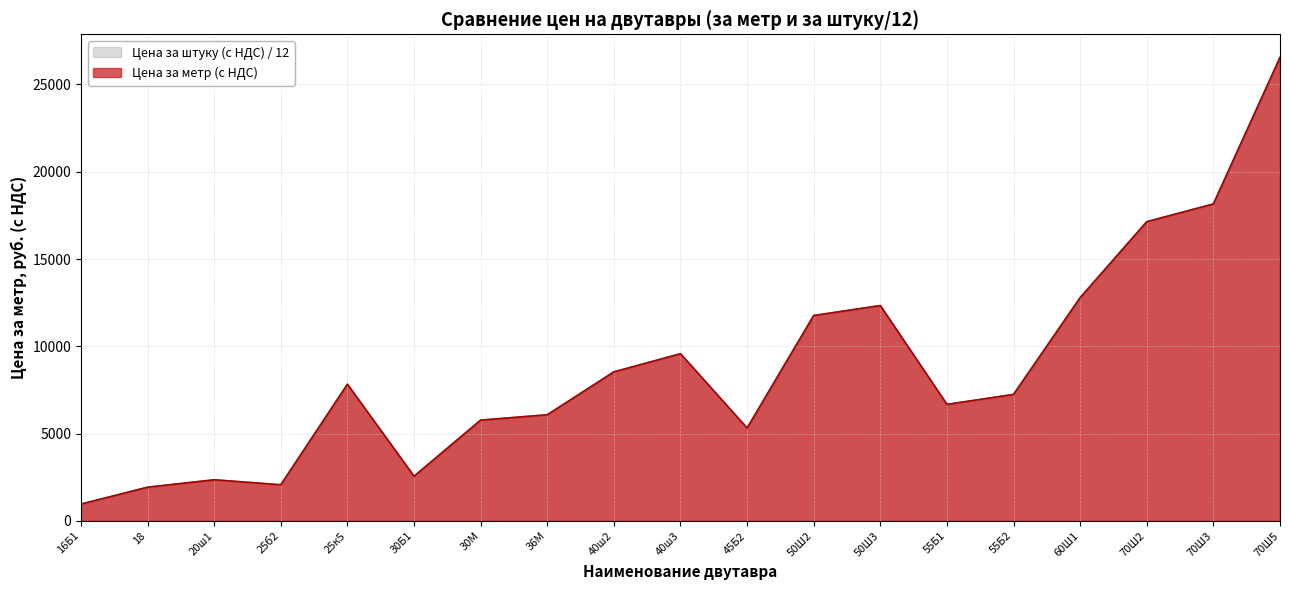

Which category has the highest value in the Цена за штуку (с НДС) series?

70Ш5